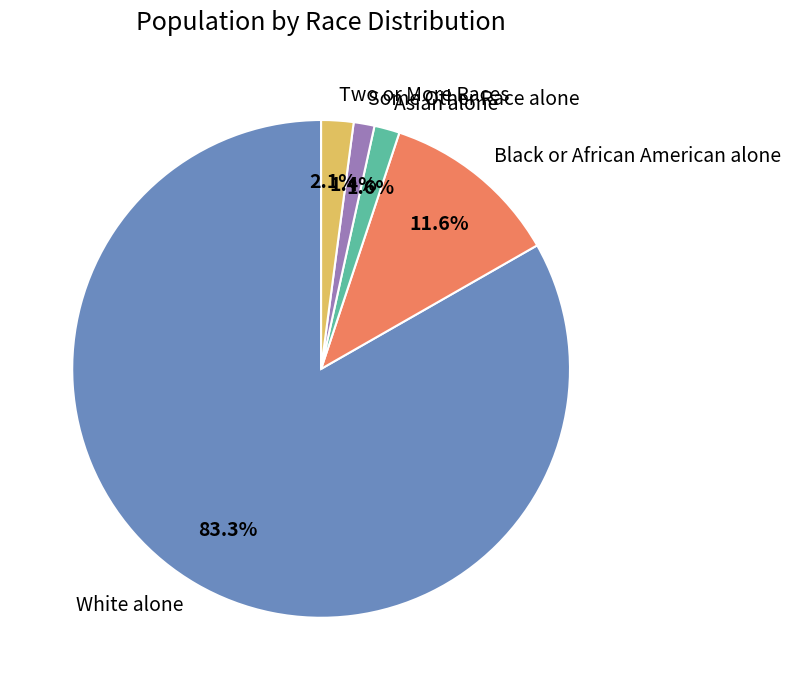

True or false: Asian alone accounts for 13% of the total.

False